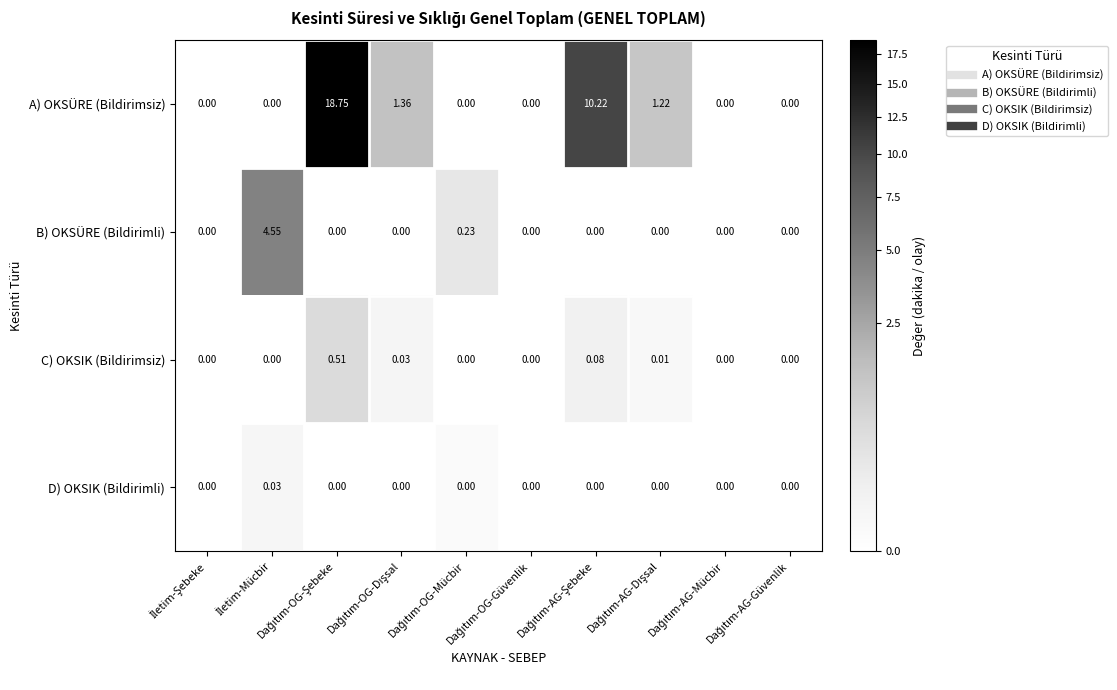

Which series has the largest range (max minus min)?

A) OKSÜRE (Bildirimsiz)